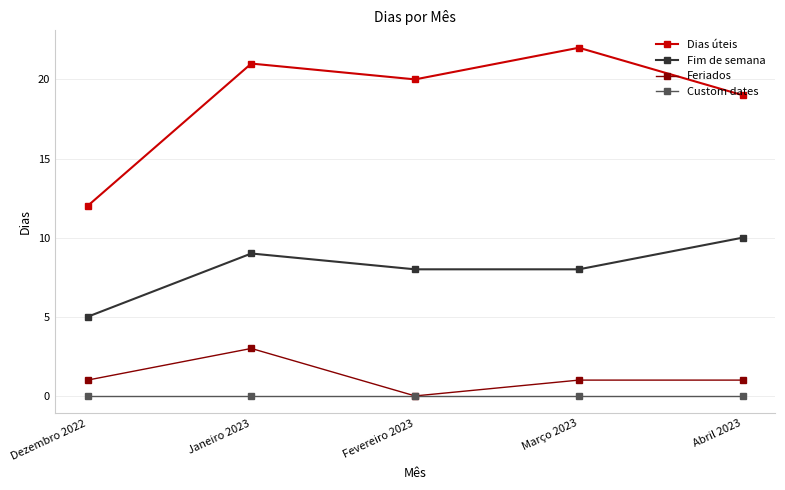

Rank the series by their maximum value, from highest to lowest.

Dias úteis, Fim de semana, Feriados, Custom dates